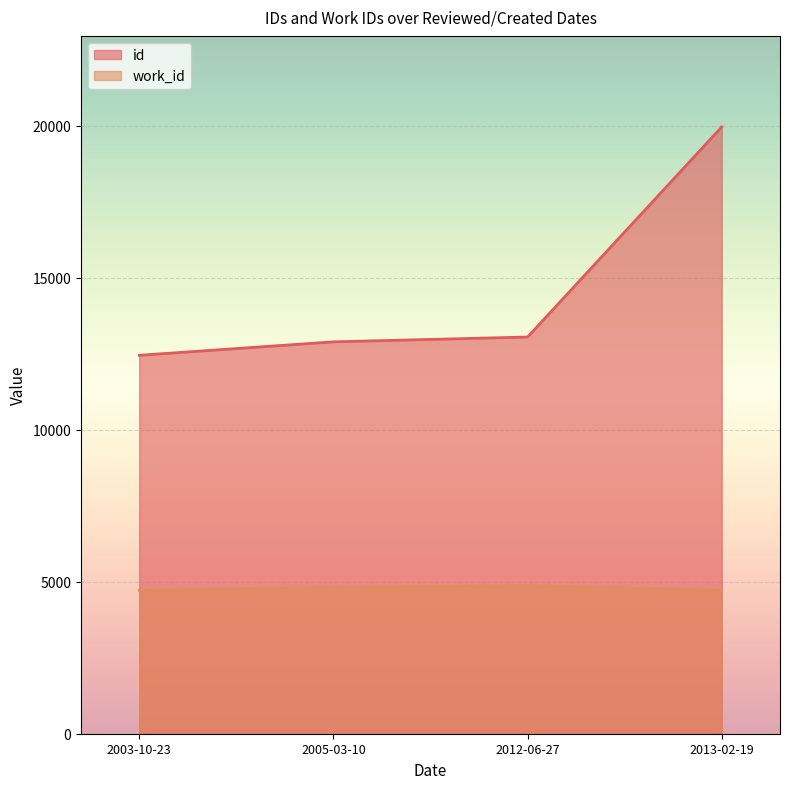

What is the approximate value of id at 2003-10-23, to the nearest 10?

12450